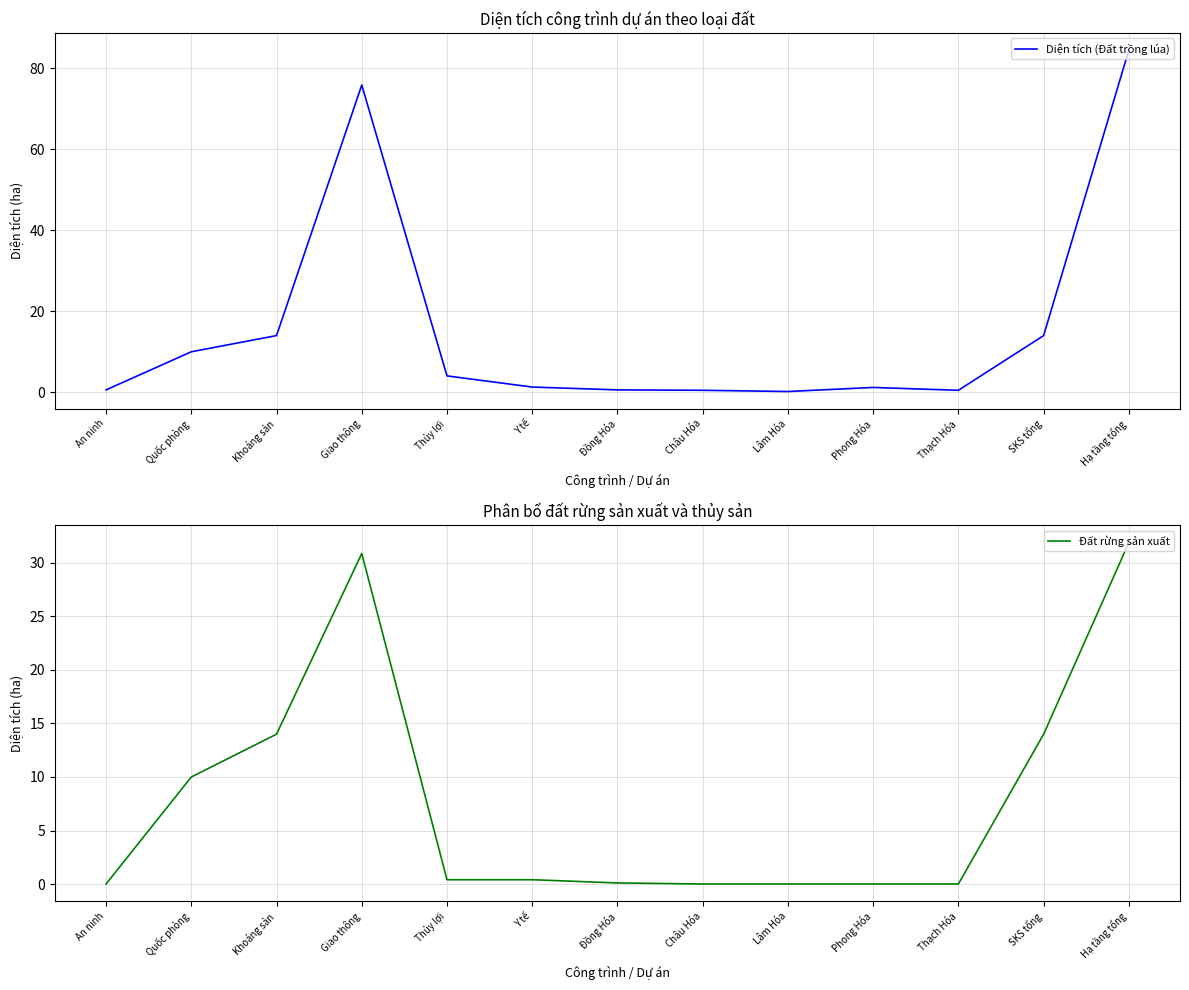

What is the difference between the highest and lowest values at Lâm Hóa?

0.2